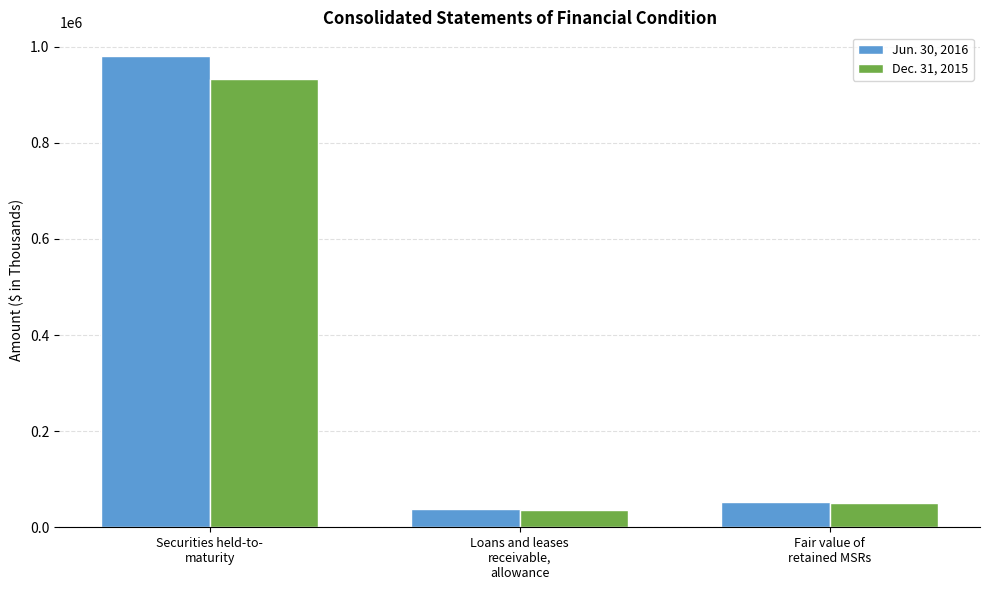

What is the value of the Jun. 30, 2016 bar at the 1st from the left?

980871